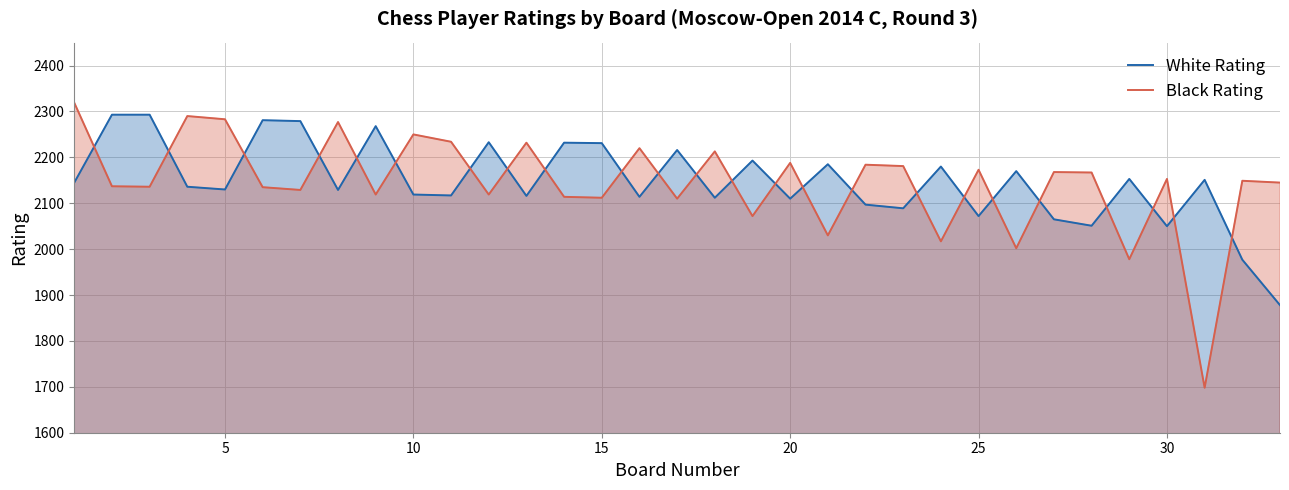

What is the greatest value displayed?

2319